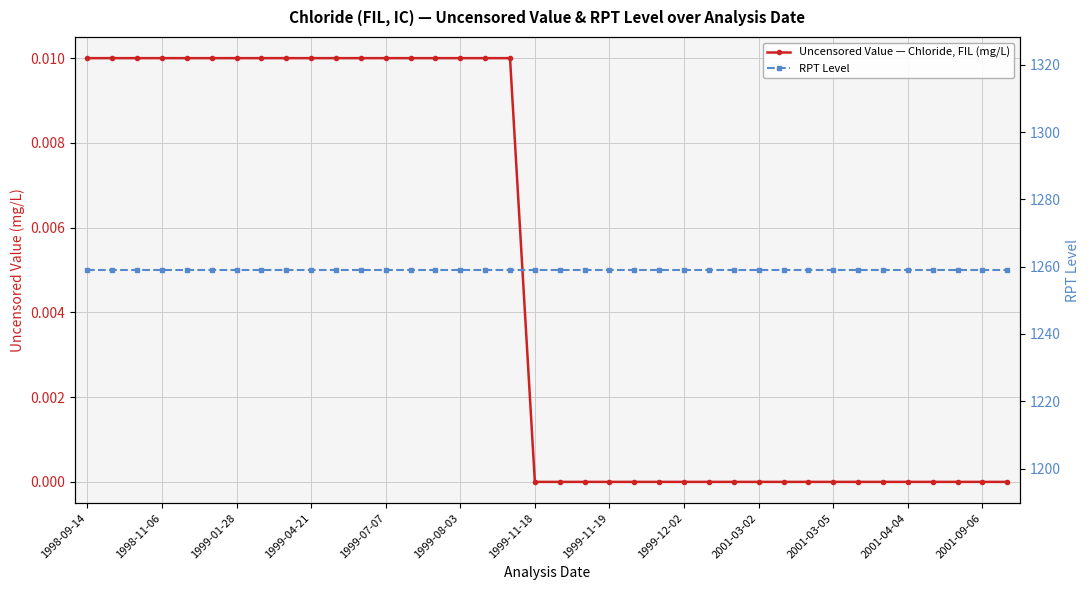

Between 1999-07-07 and 1999-11-19, which series saw the biggest shift?

Uncensored Value — Chloride, FIL (mg/L)